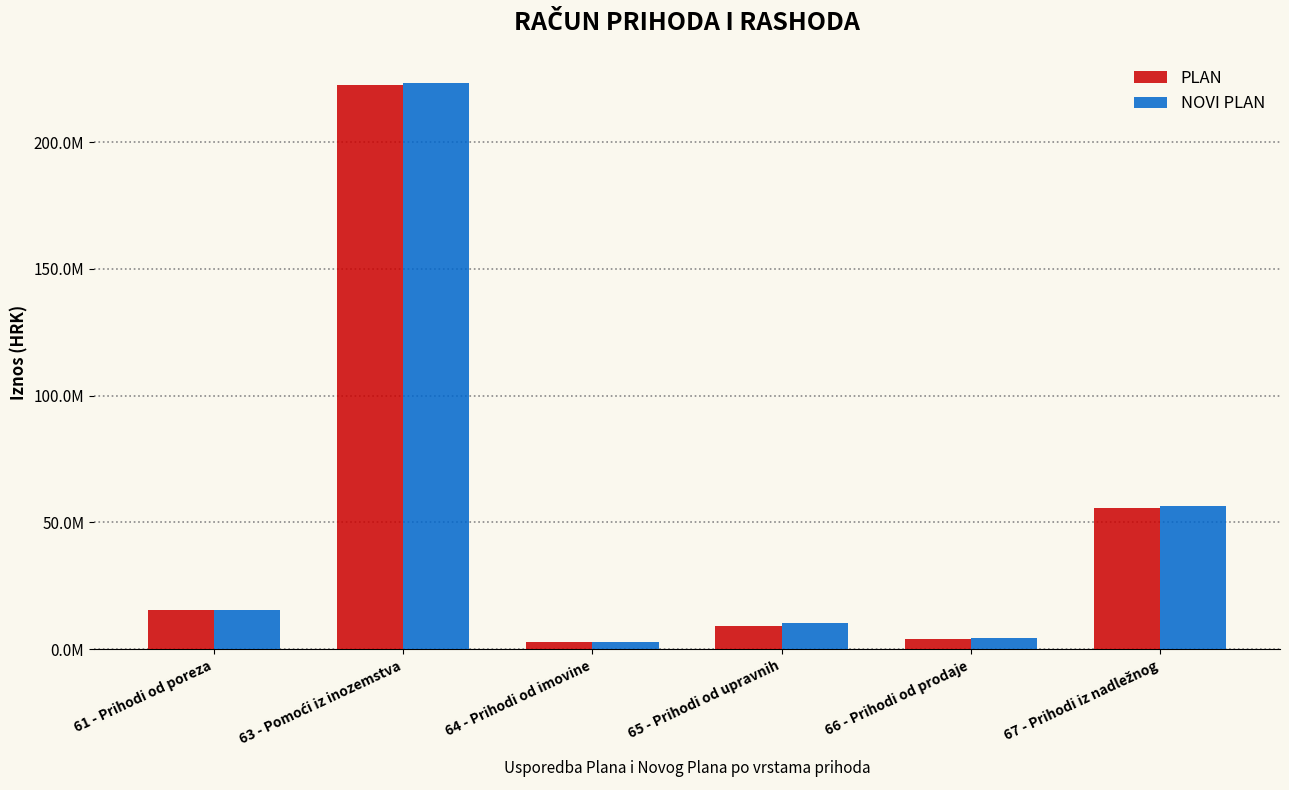

Which category has the highest value in the PLAN series?

63 - Pomoći iz inozemstva